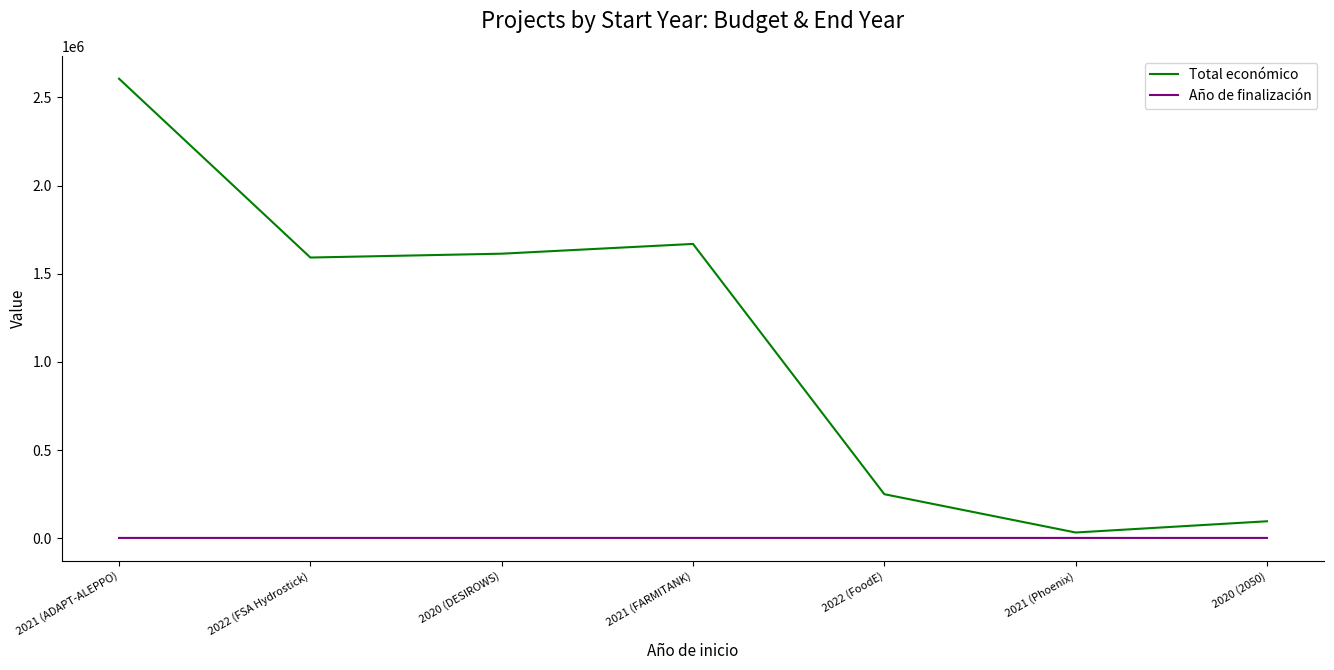

What is the lowest value of the Total económico series?

32816